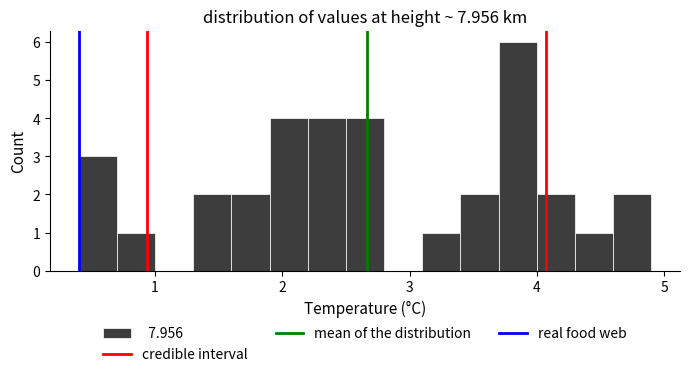

Read against the x-axis, roughly where is the centre of the tallest bar?

3.9